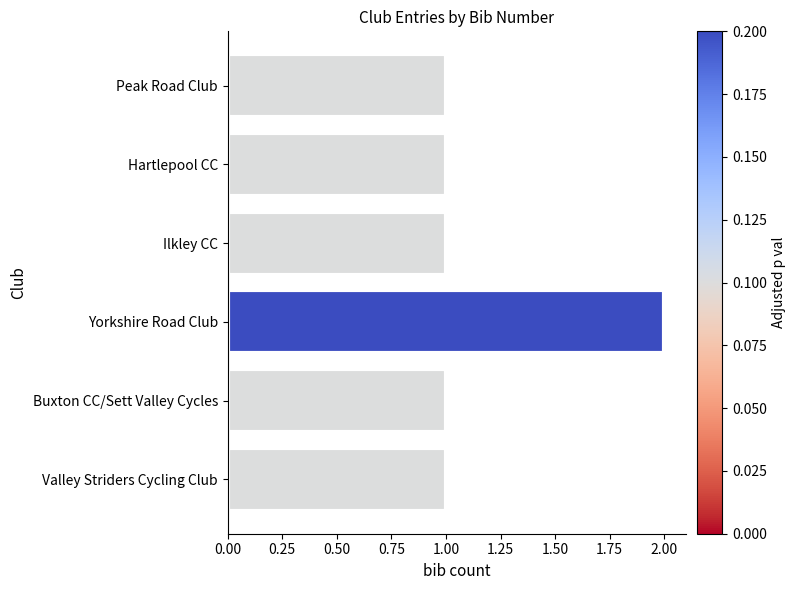

At which category does the chart reach its peak across all series?

Yorkshire Road Club